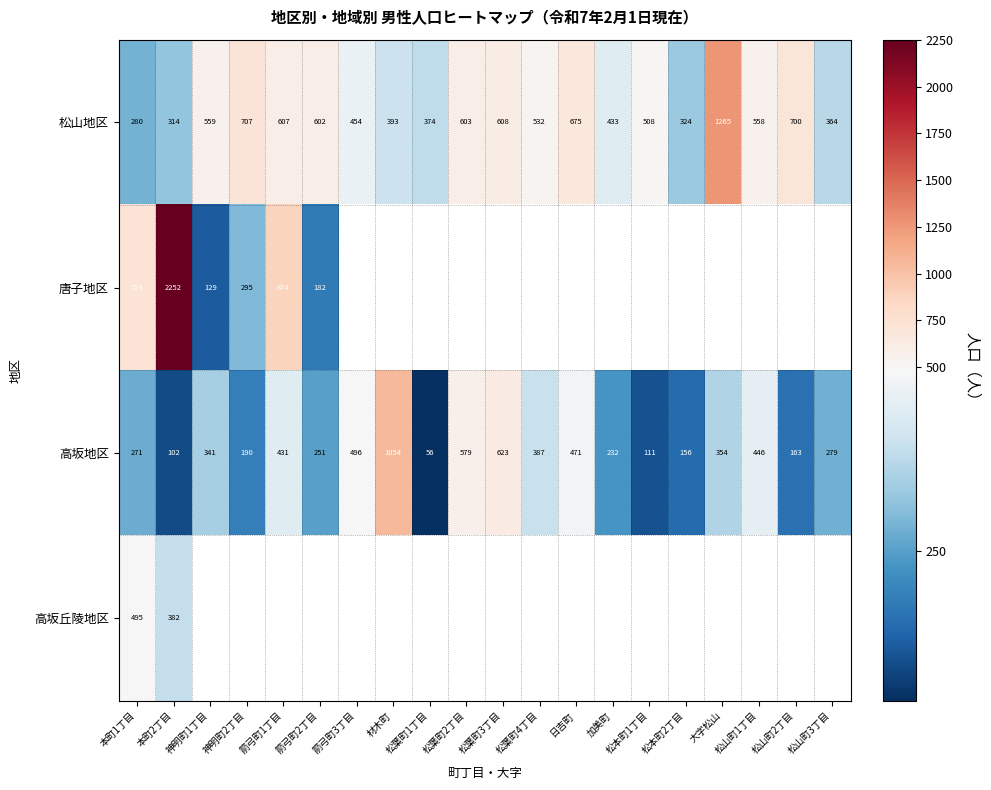

Between 日吉町 and 神明町2丁目, which is larger?

神明町2丁目